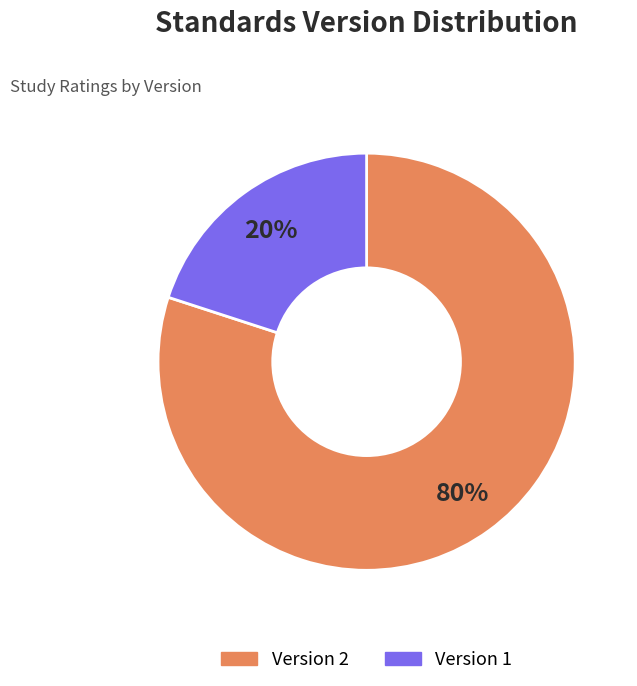

How many slices are in this pie chart?

2